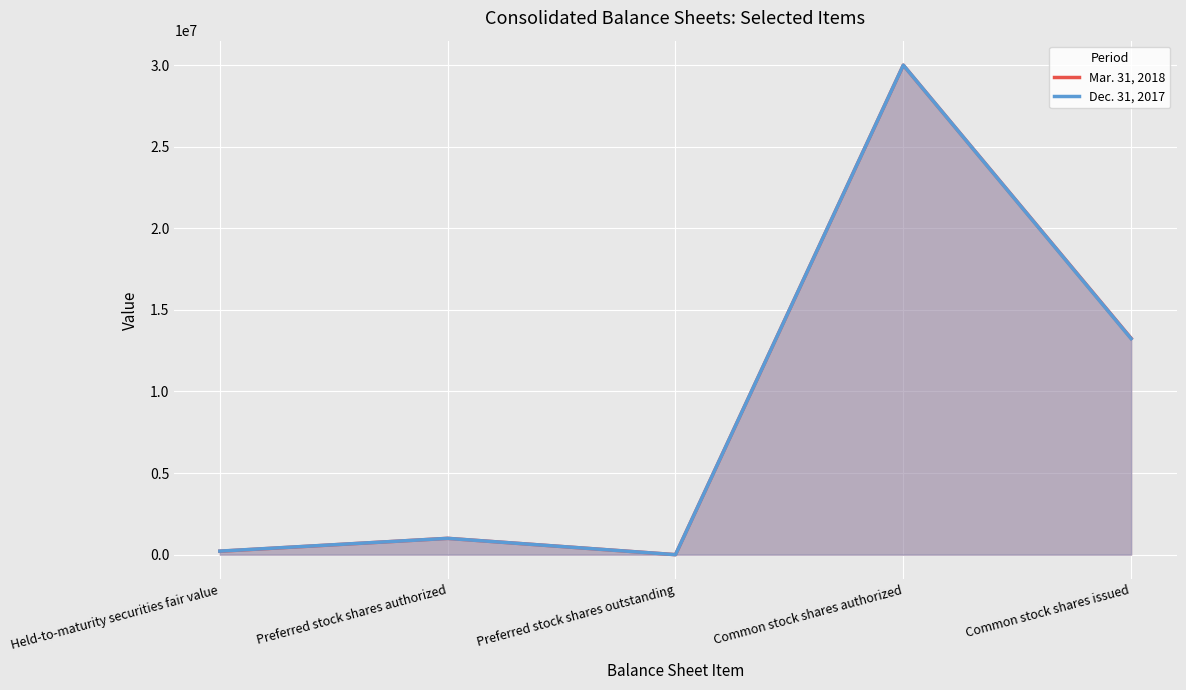

Does the chart display data point markers on the line(s)?

No